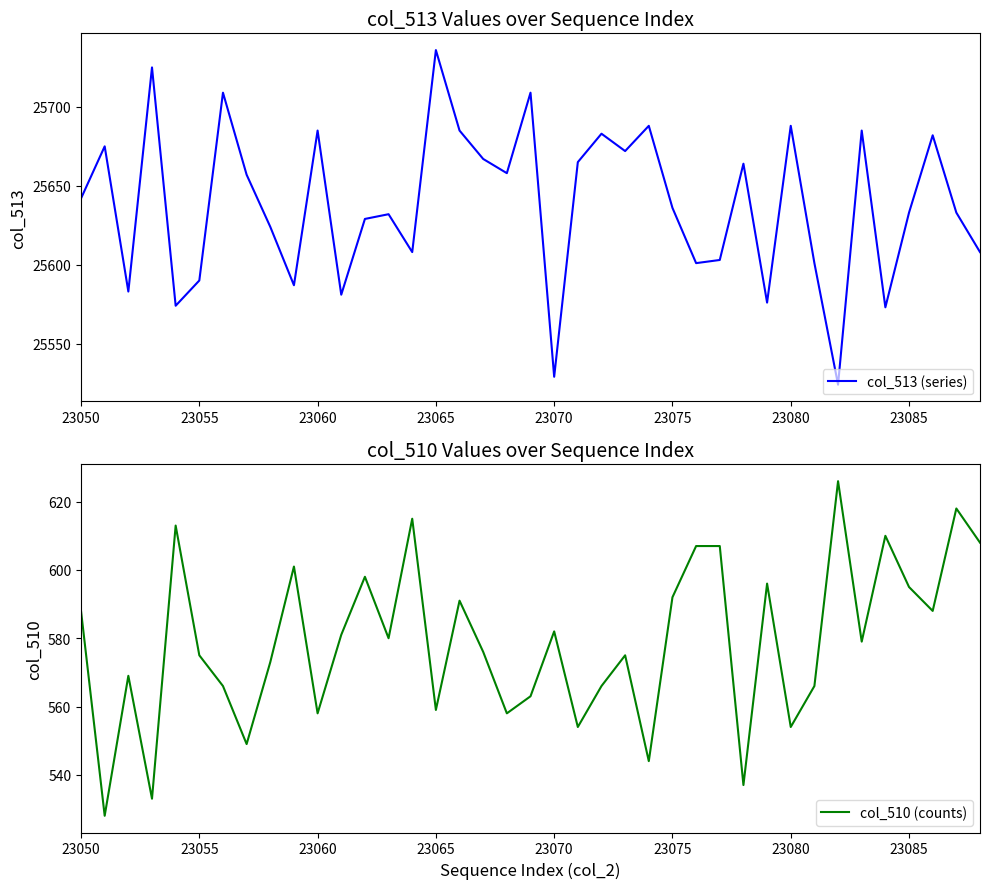

True or false: col_513 (series) and col_510 (counts) cross at least once.

False